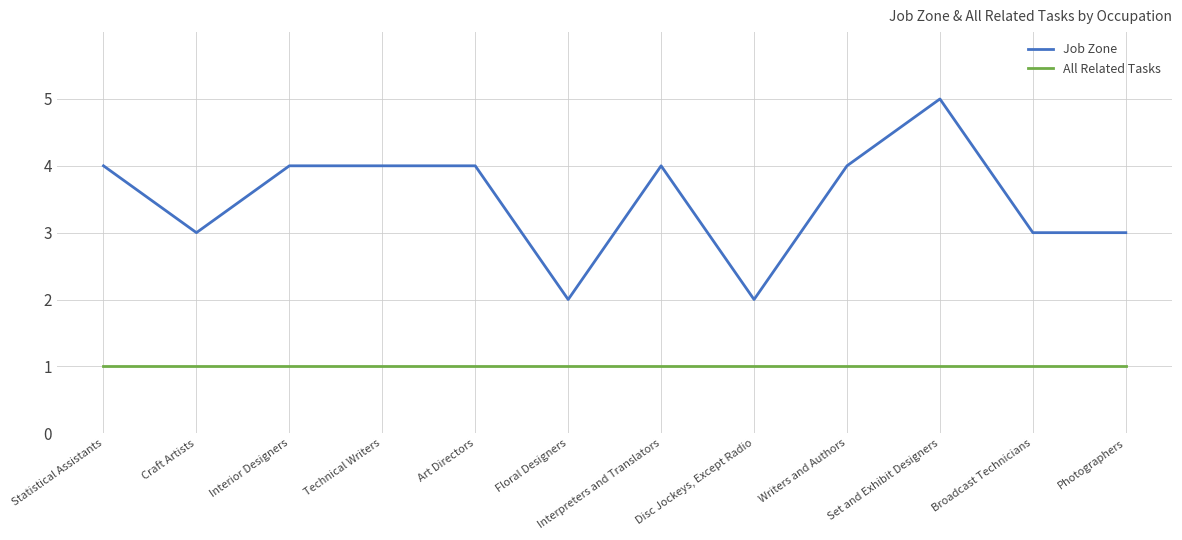

What is the maximum value for Job Zone?

5